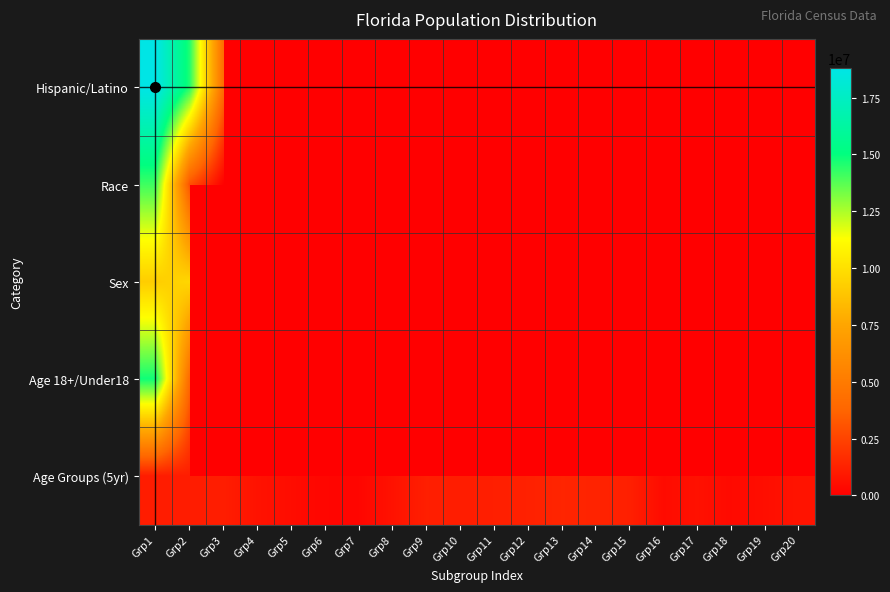

Reading left to right, list all the values displayed in this chart.

Hispanic/Latino: Grp1=18801310	Grp2=14577504	Grp3=4223806	Grp4=0	Grp5=0	Grp6=0	Grp7=0	Grp8=0	Grp9=0	Grp10=0	Grp11=0	Grp12=0	Grp13=0	Grp14=0	Grp15=0	Grp16=0	Grp17=0	Grp18=0	Grp19=0	Grp20=0
Race: Grp1=14109162	Grp2=2999862	Grp3=71458	Grp4=454821	Grp5=12286	Grp6=681144	Grp7=472577	Grp8=0	Grp9=0	Grp10=0	Grp11=0	Grp12=0	Grp13=0	Grp14=0	Grp15=0	Grp16=0	Grp17=0	Grp18=0	Grp19=0	Grp20=0
Sex: Grp1=9189355	Grp2=9611955	Grp3=0	Grp4=0	Grp5=0	Grp6=0	Grp7=0	Grp8=0	Grp9=0	Grp10=0	Grp11=0	Grp12=0	Grp13=0	Grp14=0	Grp15=0	Grp16=0	Grp17=0	Grp18=0	Grp19=0	Grp20=0
Age 18+/Under18: Grp1=14799219	Grp2=4002091	Grp3=0	Grp4=0	Grp5=0	Grp6=0	Grp7=0	Grp8=0	Grp9=0	Grp10=0	Grp11=0	Grp12=0	Grp13=0	Grp14=0	Grp15=0	Grp16=0	Grp17=0	Grp18=0	Grp19=0	Grp20=0
Age Groups (5yr): Grp1=1073506	Grp2=1080255	Grp3=1130847	Grp4=717483	Grp5=510899	Grp6=258030	Grp7=248602	Grp8=722126	Grp9=1179227	Grp10=1110318	Grp11=1178467	Grp12=1252787	Grp13=1401202	Grp14=1340291	Grp15=1202418	Grp16=458751	Grp17=676499	Grp18=397917	Grp19=561316	Grp20=768707